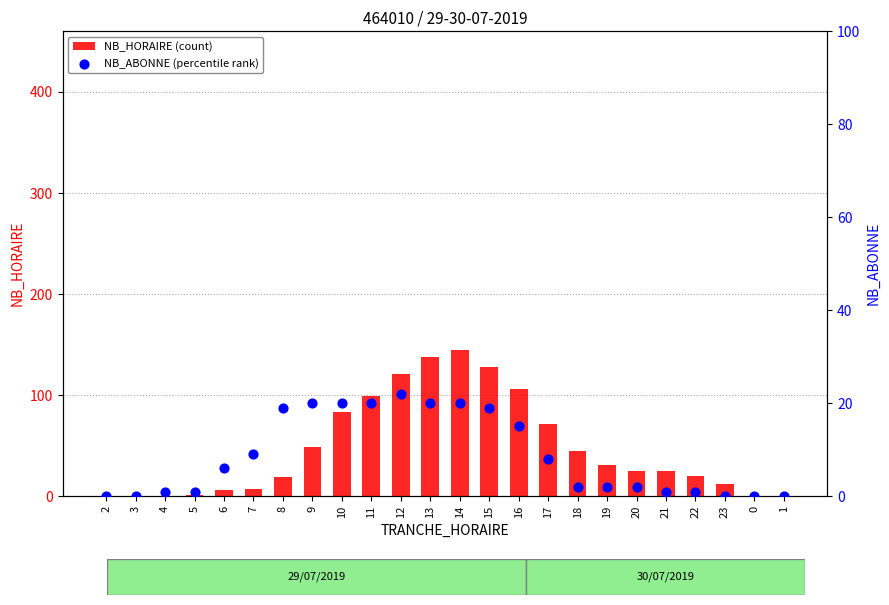

Which series contains the highest Y value?

NB_HORAIRE (count)